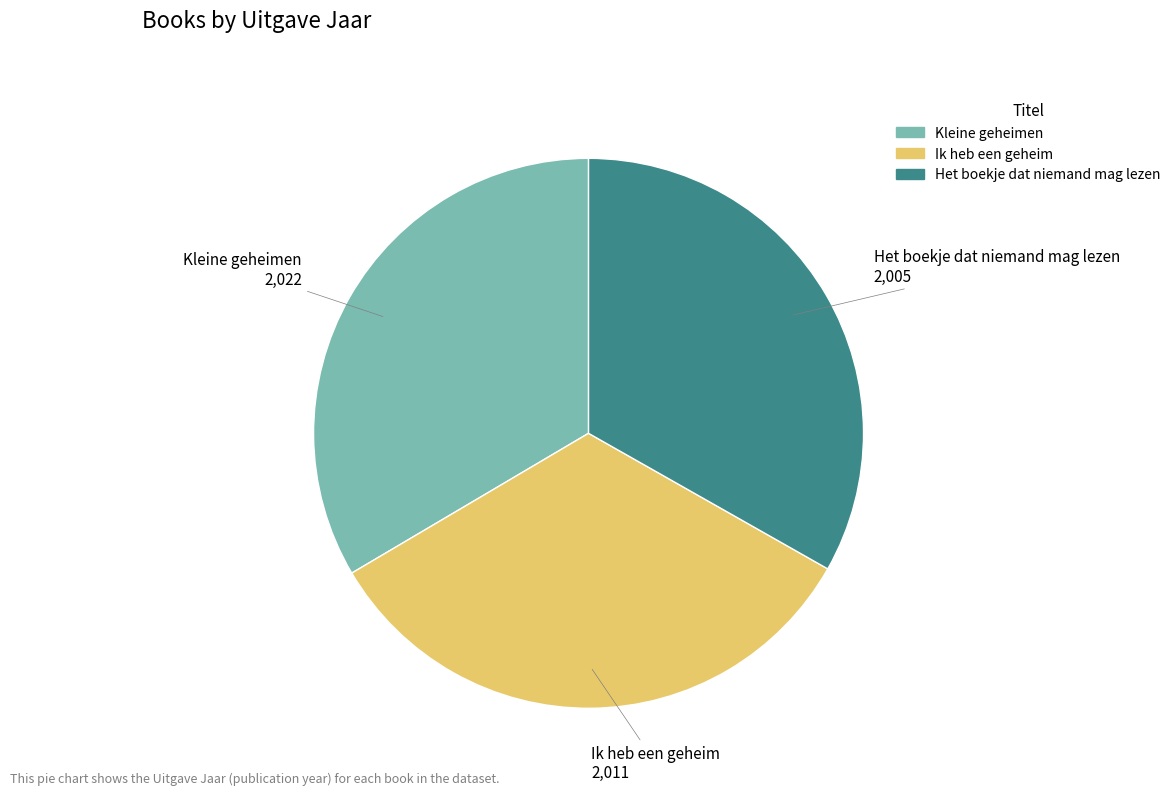

What is the ratio of the value at Kleine geheimen to the value at Het boekje dat niemand mag lezen?

1.0